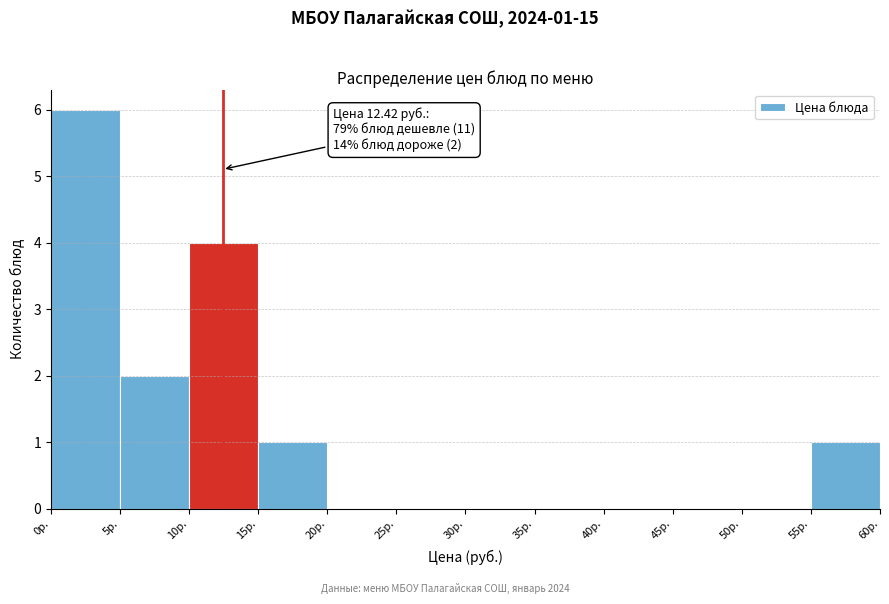

Over which range of the x-axis is the bar tallest?

0 to 5